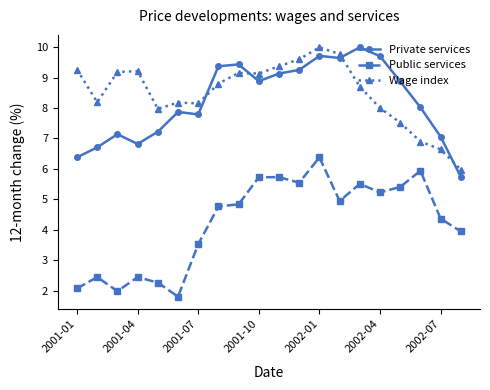

What is the maximum value for Public services?

6.4